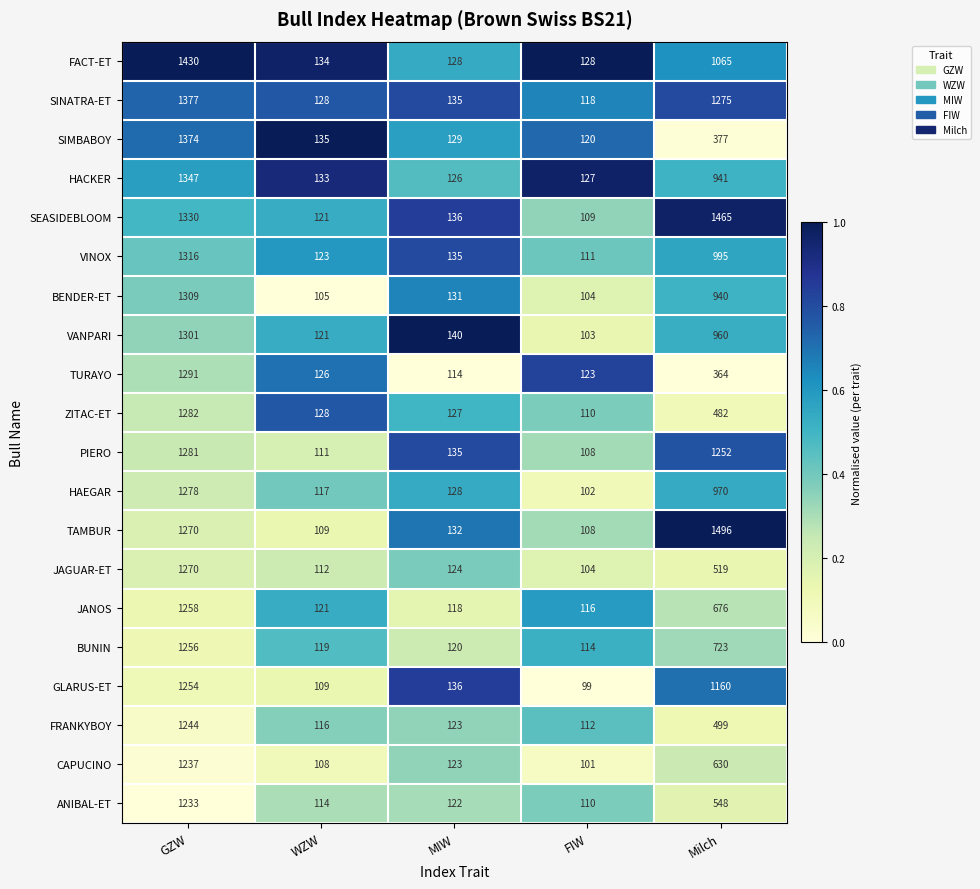

Rank the series by their maximum value, from lowest to highest.

ANIBAL-ET, CAPUCINO, FRANKYBOY, GLARUS-ET, BUNIN, JANOS, JAGUAR-ET, HAEGAR, PIERO, ZITAC-ET, TURAYO, VANPARI, BENDER-ET, VINOX, HACKER, SIMBABOY, SINATRA-ET, FACT-ET, SEASIDEBLOOM, TAMBUR